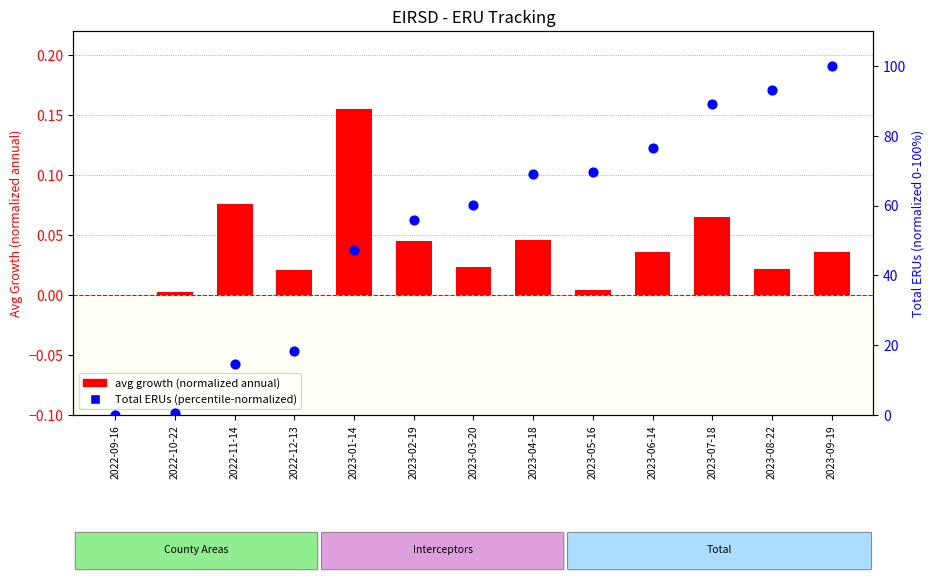

Which series contains the lowest Y value?

avg growth (normalized annual)